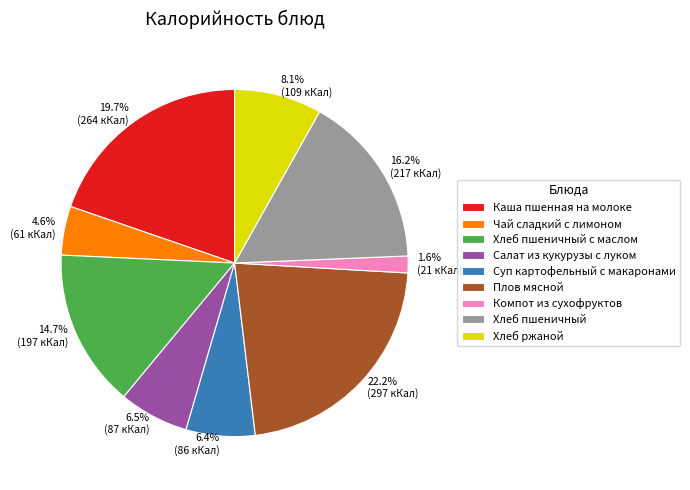

Does any single category account for the majority?

No